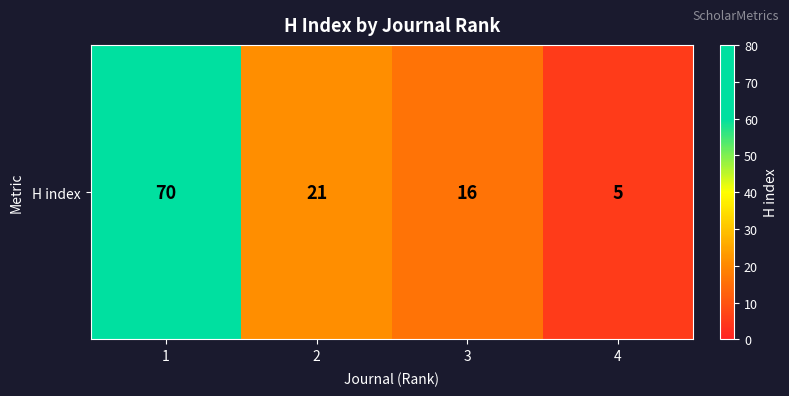

What is the difference between the values at 1 and 2?

49